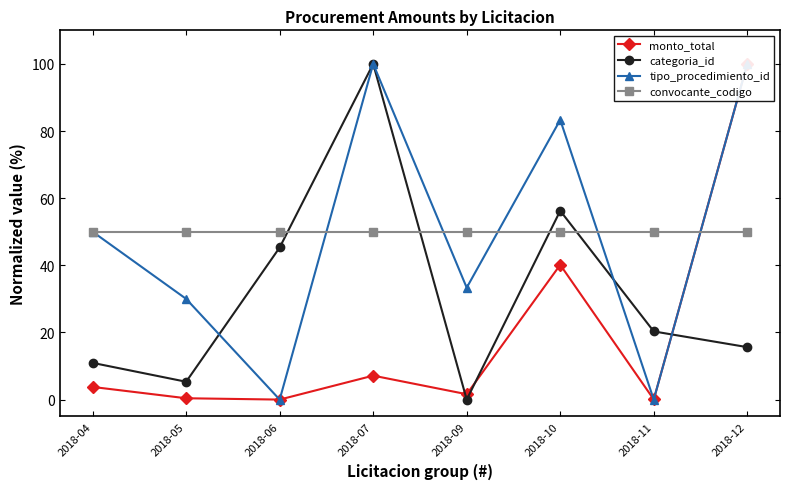

True or false: monto_total has more than 2 points higher than both neighbors.

False